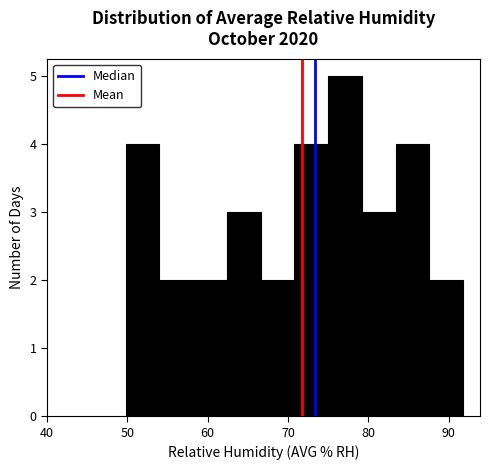

How tall is the bar that spans 58.2 to 62.4 on the x-axis? Neither the bar edges nor the heights are printed on the chart, so give them approximately, as read against the axes.

2